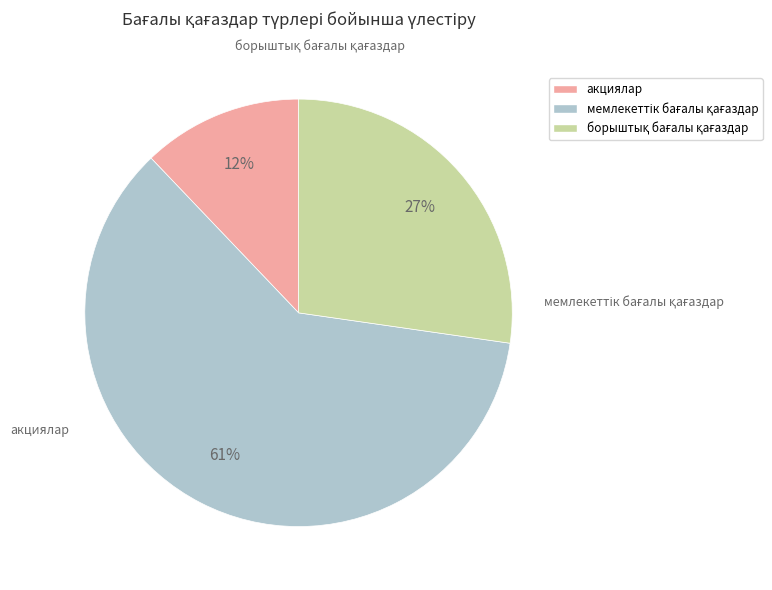

To the nearest percent, what percentage of the pie is мемлекеттік бағалы қағаздар?

61%